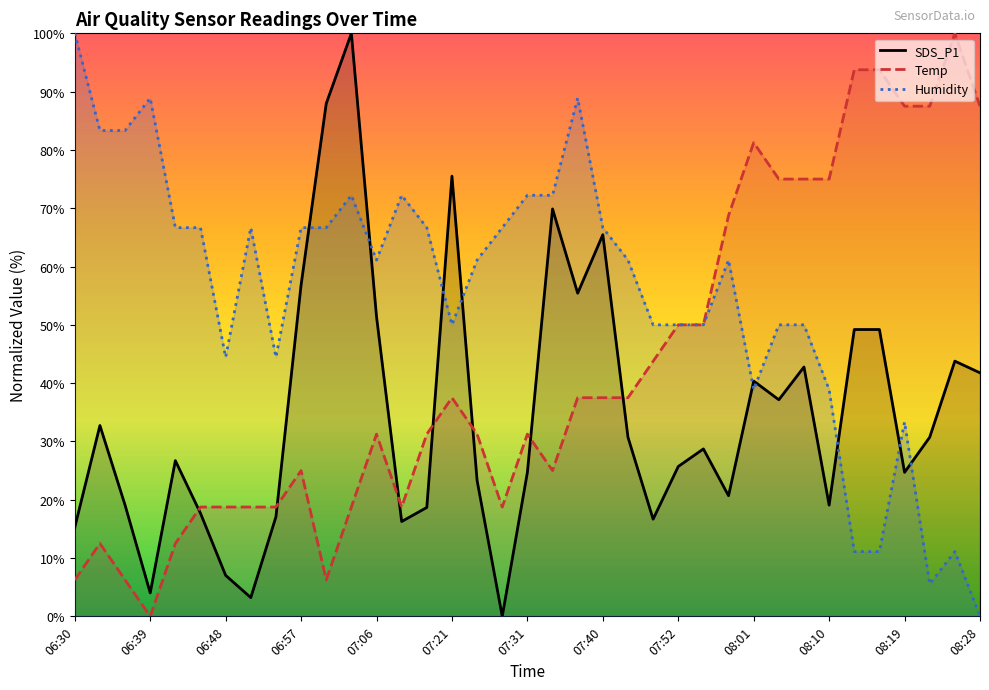

True or false: SDS_P1 has more than 0 points higher than both neighbors.

True